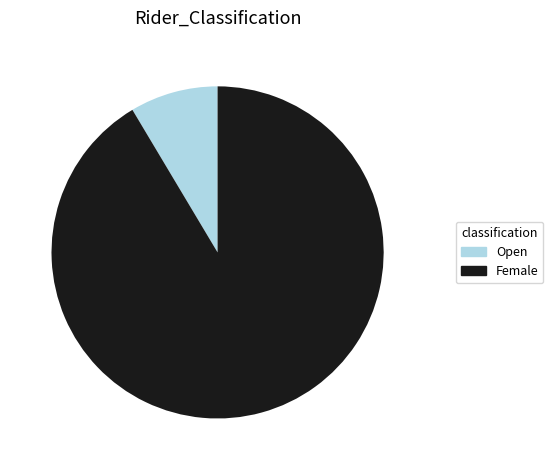

True or false: Open accounts for 15% of the total.

False